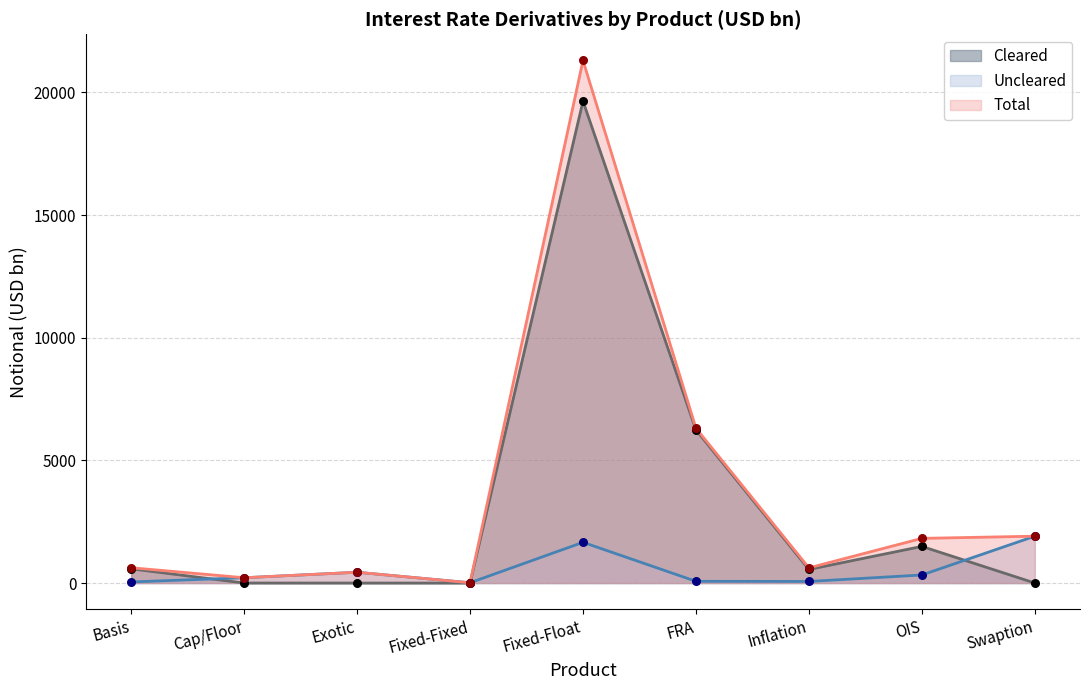

Which series has the largest Y range (max minus min)?

Total